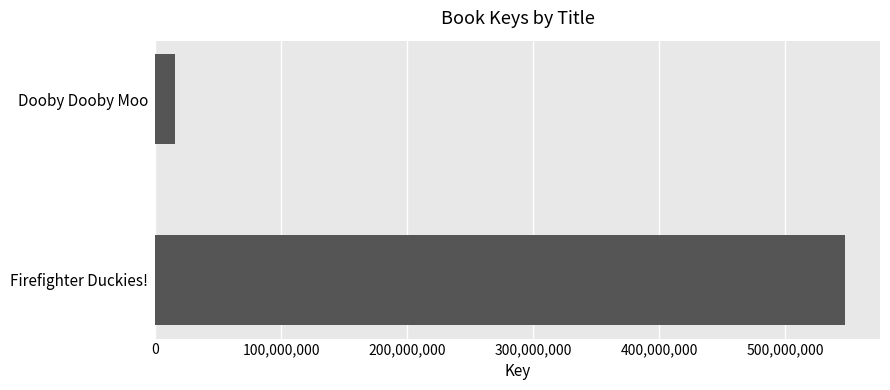

Reading top to bottom, transcribe all the data shown in this chart.

16199898	547661341